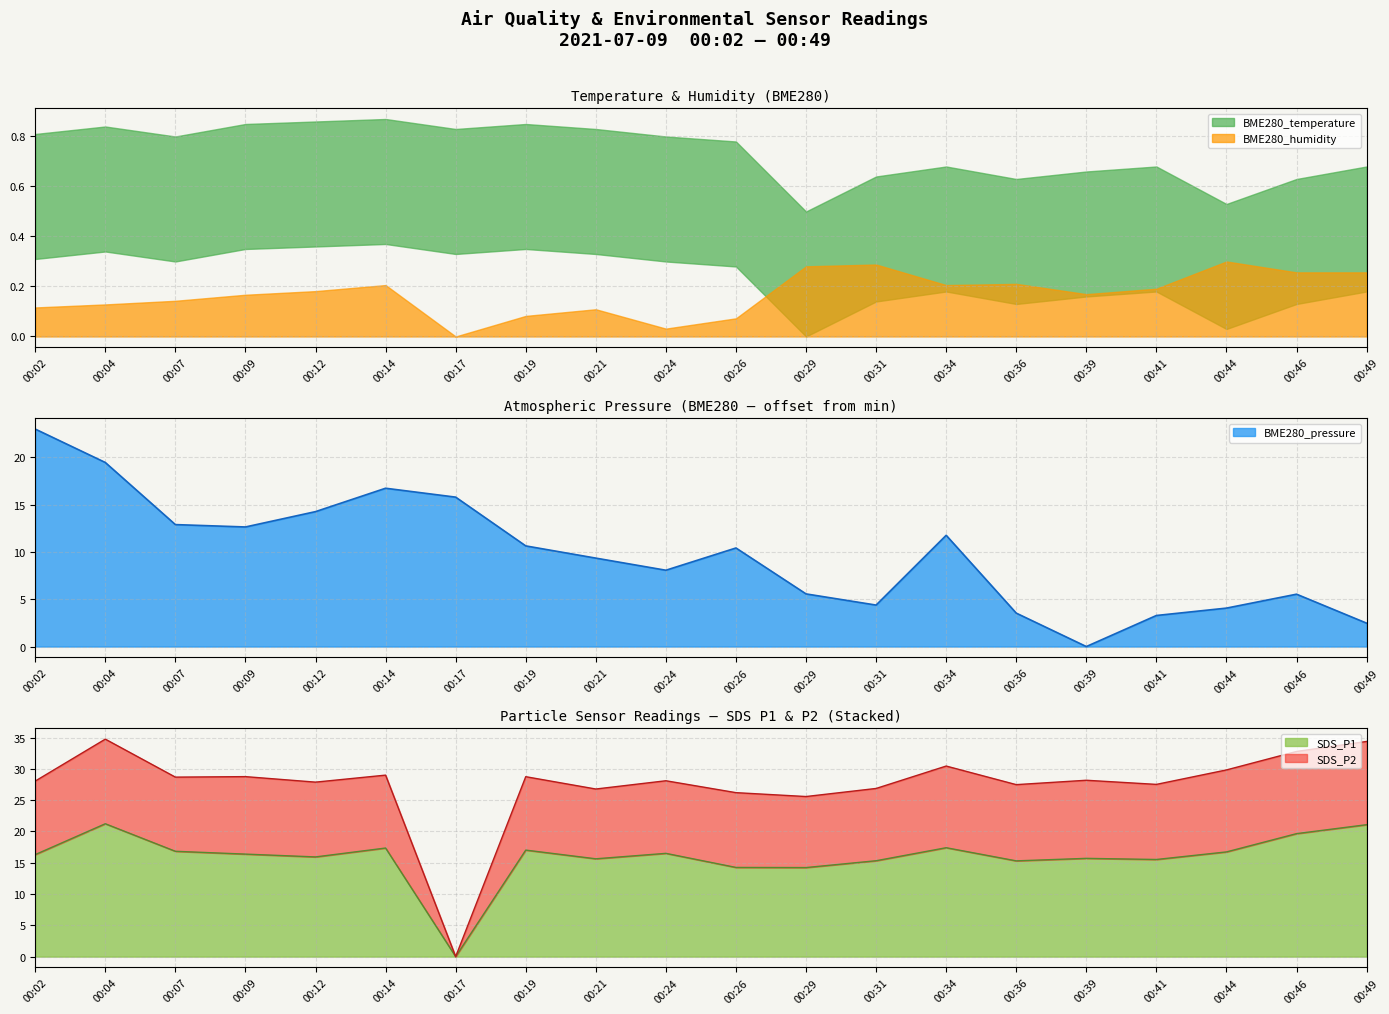

Read the SDS_P1 value at 00:44.

16.7